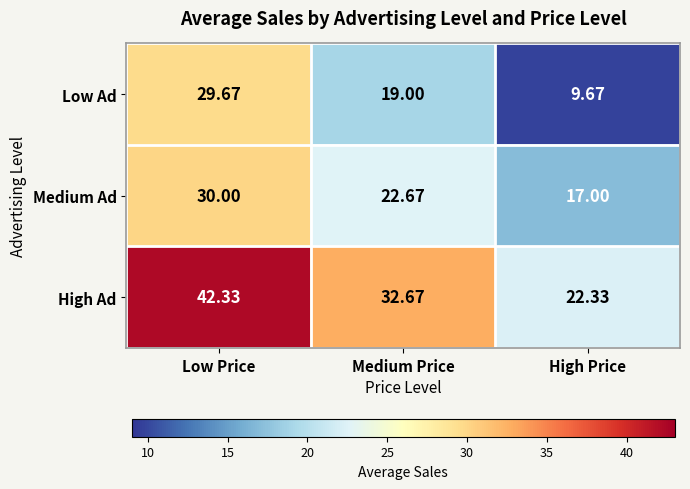

Where is High Ad nearest to the value 32?

Medium Price